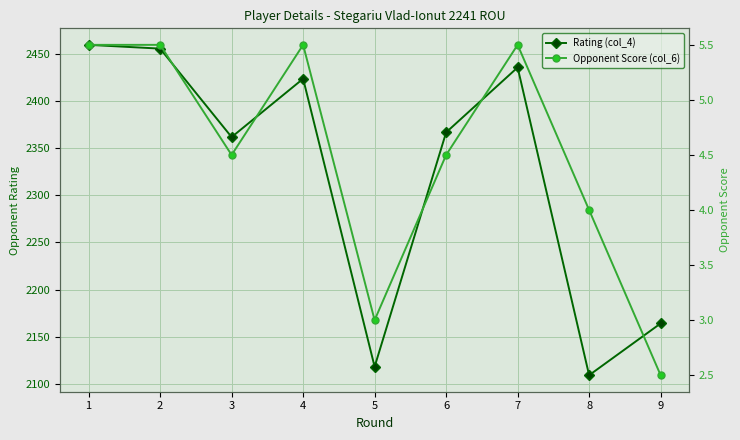

At how many categories does at least one series exceed 1689?

9